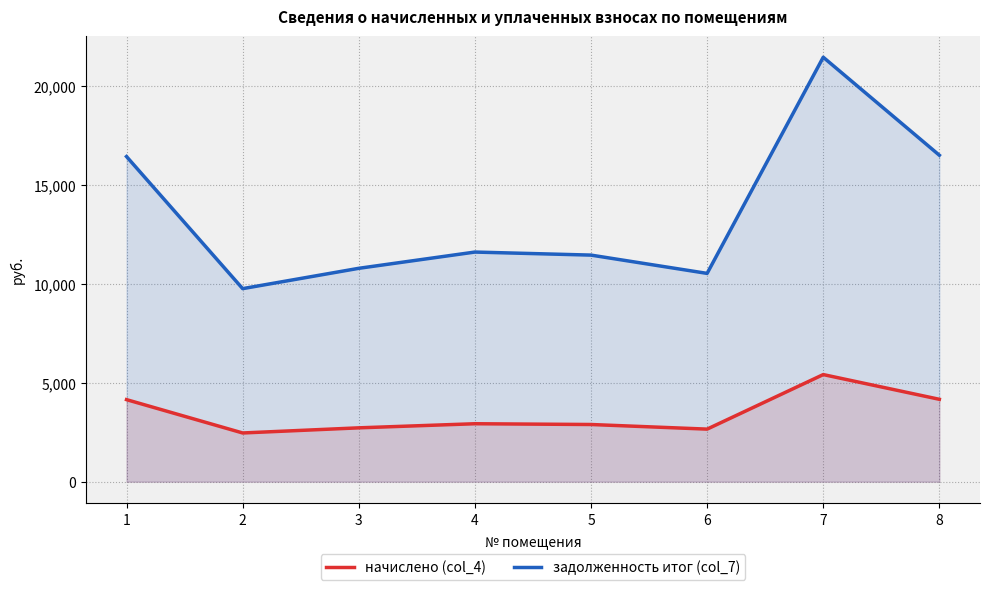

What are all the series names shown in the legend?

начислено (col_4), задолженность итог (col_7)